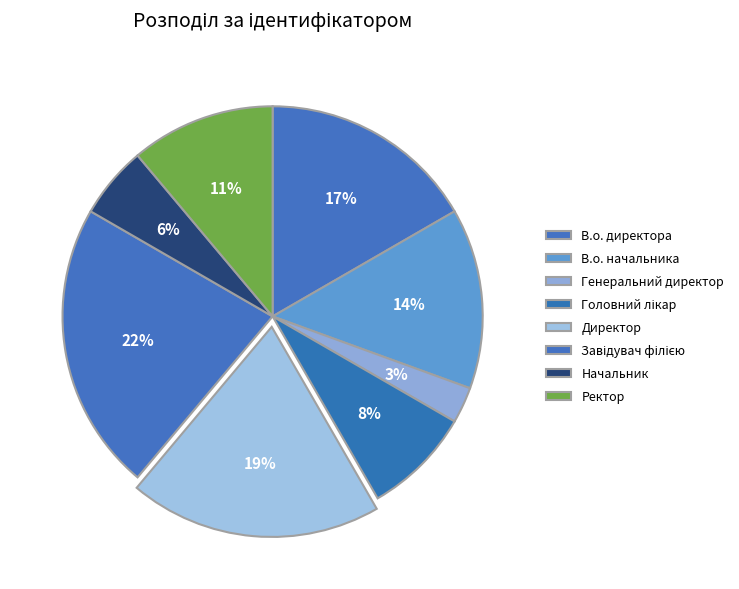

How many segments does this pie chart have?

8